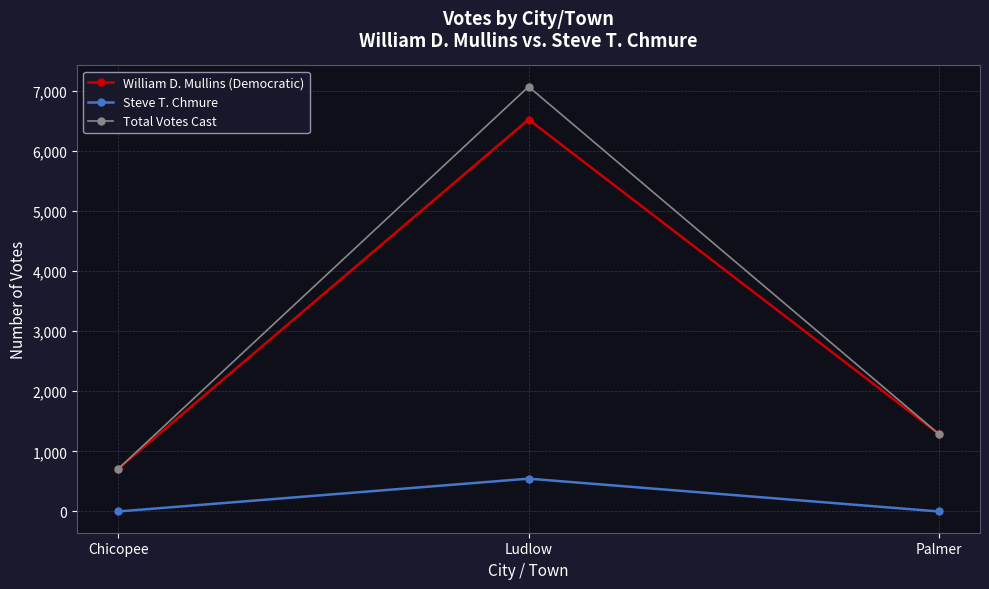

What are all the series names shown in the legend?

William D. Mullins (Democratic), Steve T. Chmure, Total Votes Cast